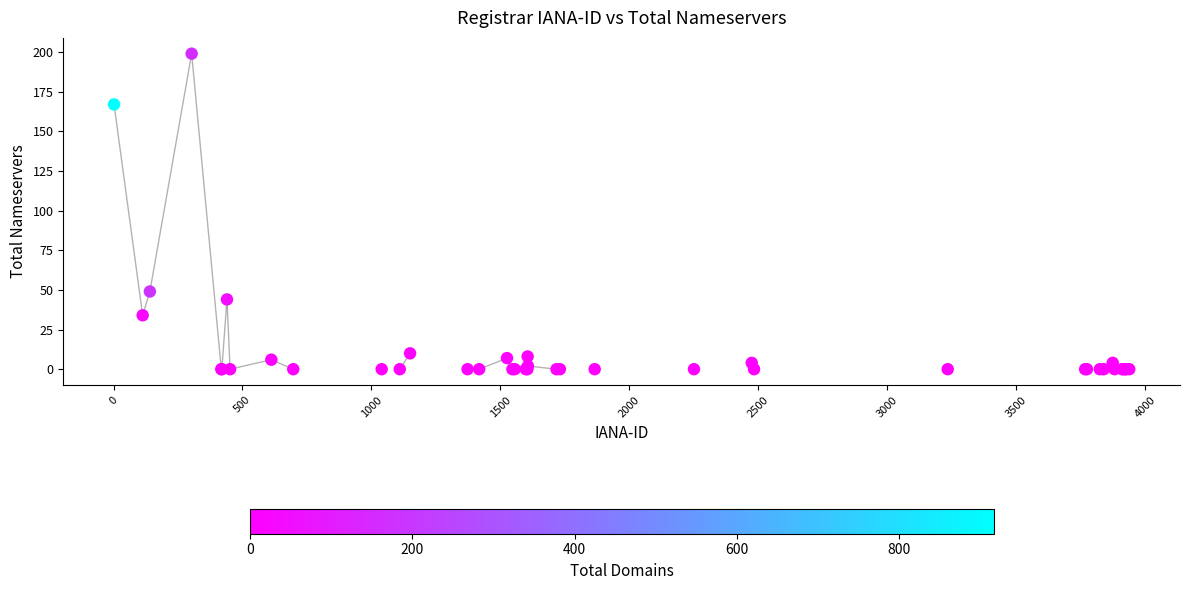

What Y value in the scatter plot is closest to 99?

49